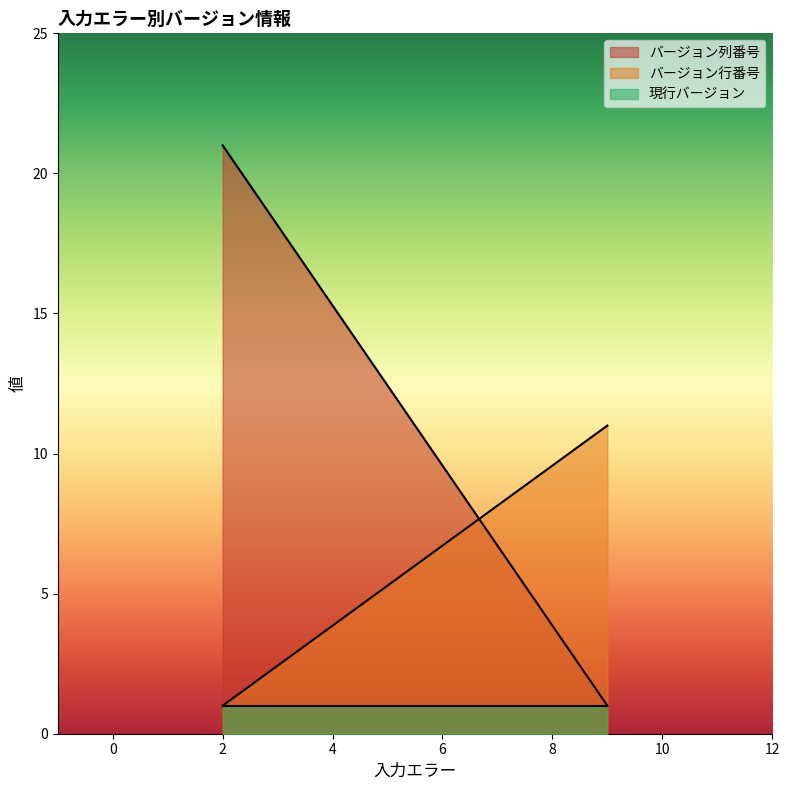

What is the difference between the バージョン列番号 values at 9 and 2?

20